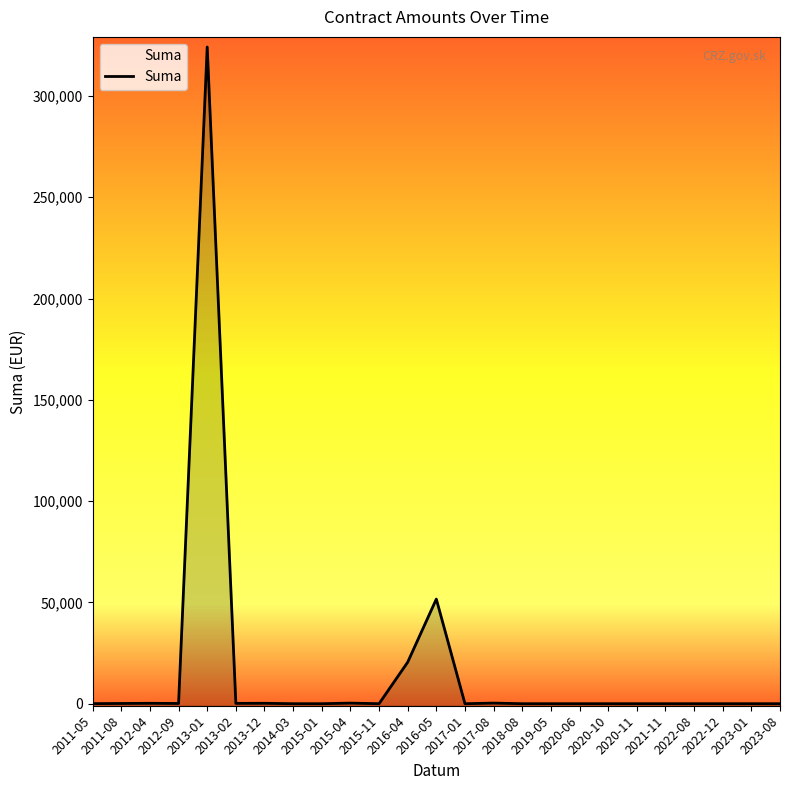

Rank the categories by value from lowest to highest.

2014-03, 2015-01, 2015-11, 2017-01, 2018-08, 2019-05, 2020-06, 2020-10, 2020-11, 2021-11, 2022-08, 2022-12, 2023-01, 2023-08, 2011-05, 2012-09, 2011-08, 2013-02, 2012-04, 2013-12, 2015-04, 2017-08, 2016-04, 2016-05, 2013-01